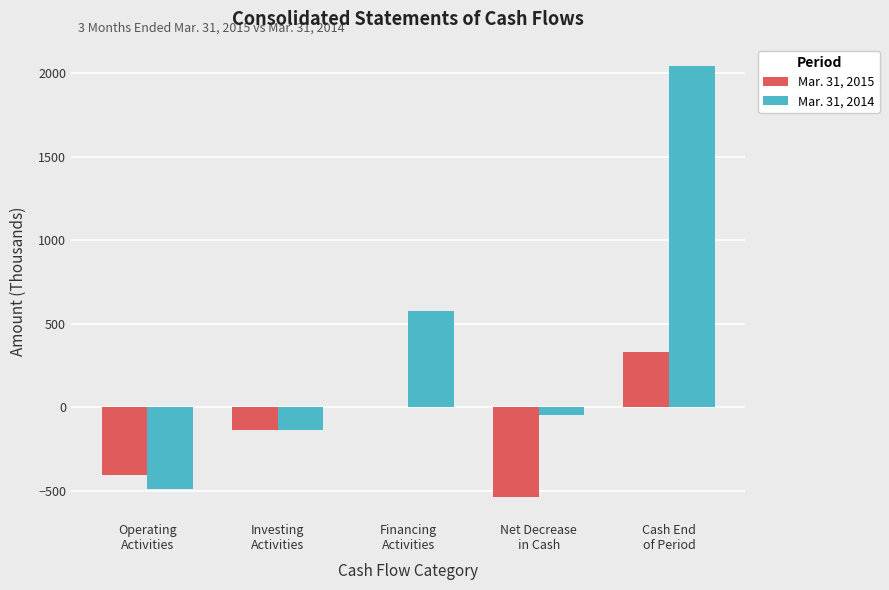

What value does the Mar. 31, 2014 series have at Financing
Activities?

578